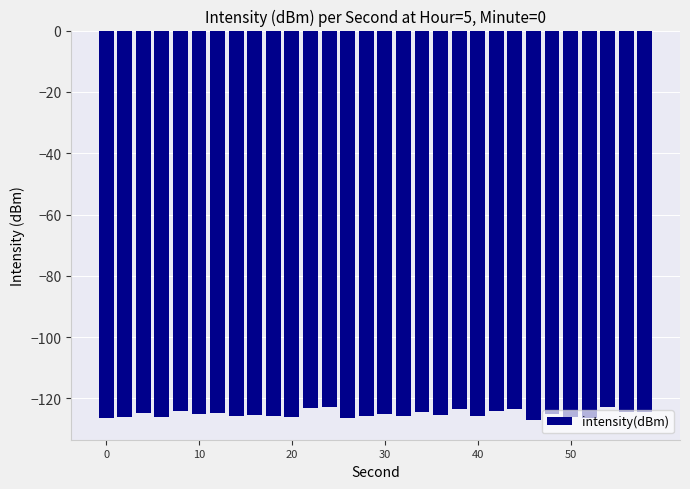

What is the greatest value displayed?

-122.8